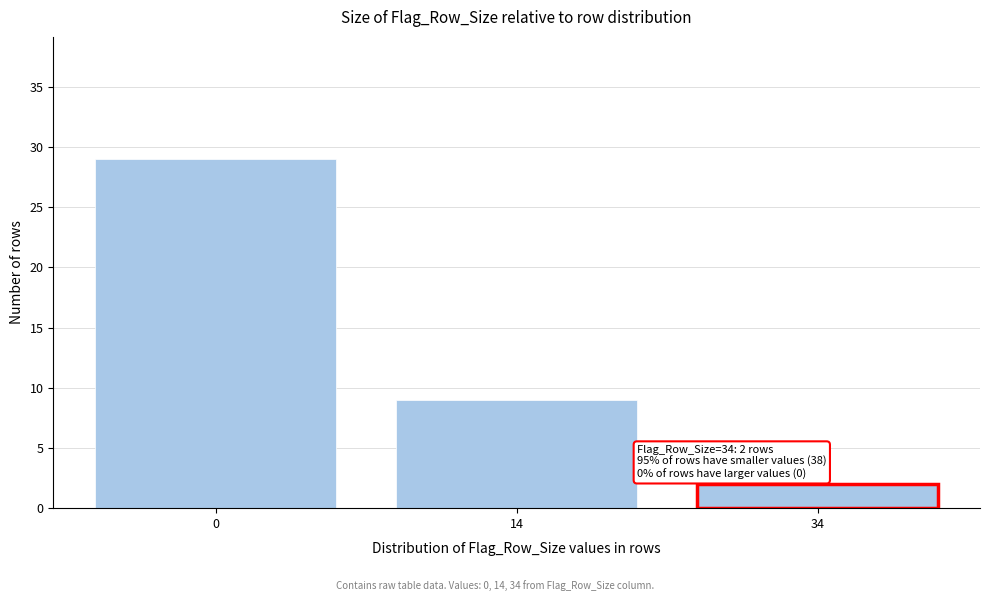

Reading left to right, list all the values displayed in this chart.

29	9	2